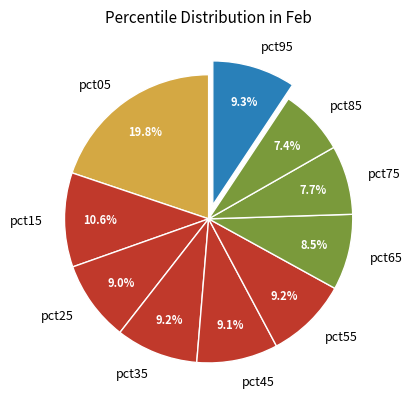

To the nearest percent, what portion does pct85 represent?

7%